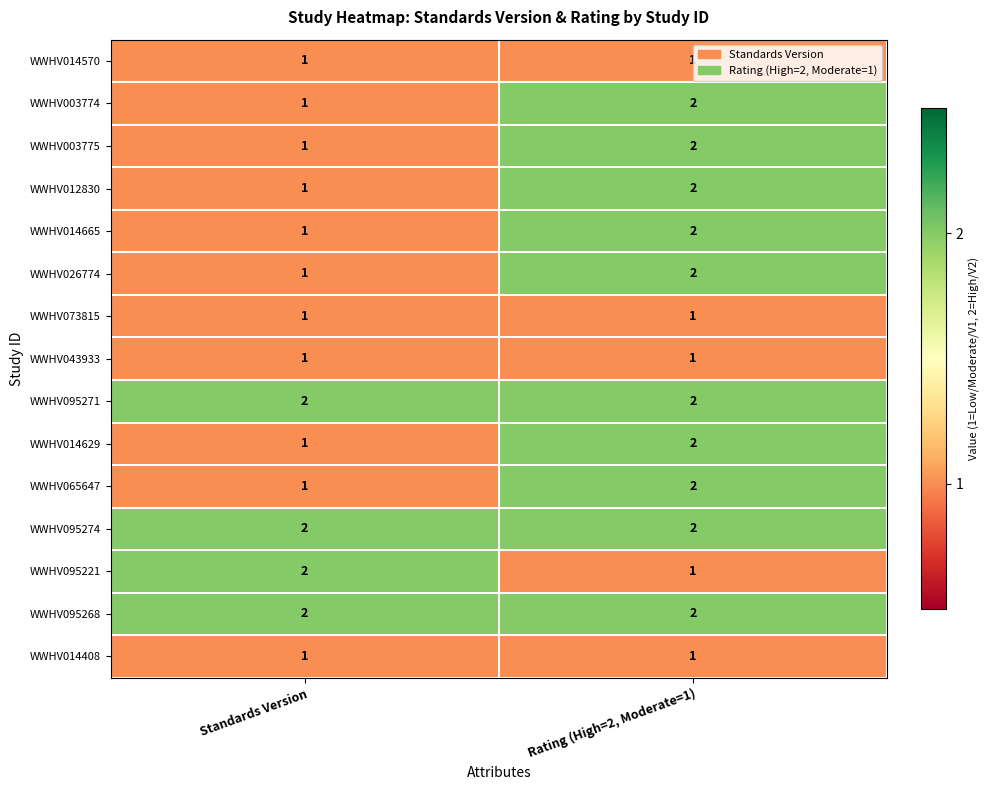

The WWHV014629 series shows 1 at Standards Version. True or false?

True